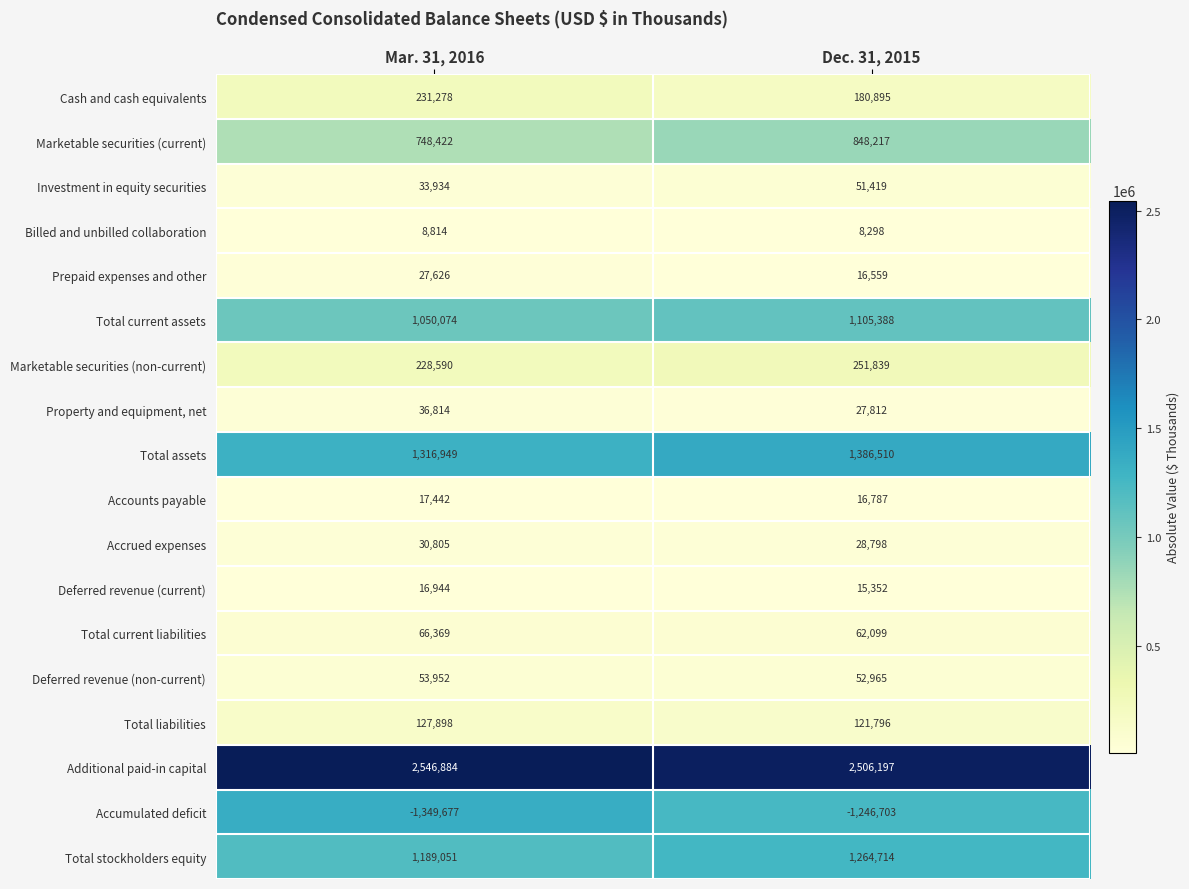

At which category is the sum across all series the highest?

Dec. 31, 2015